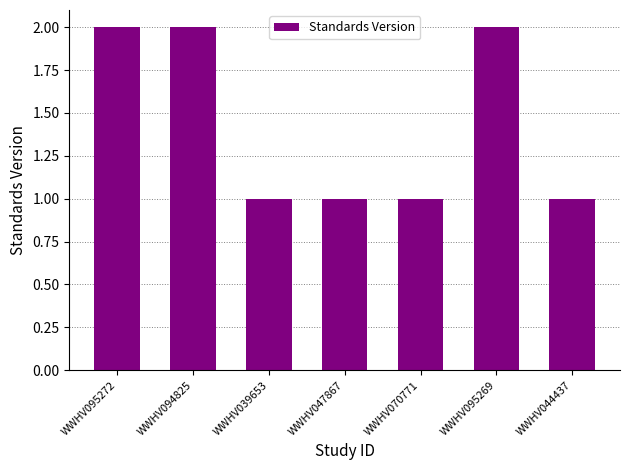

Does the chart contain stacked bars?

No